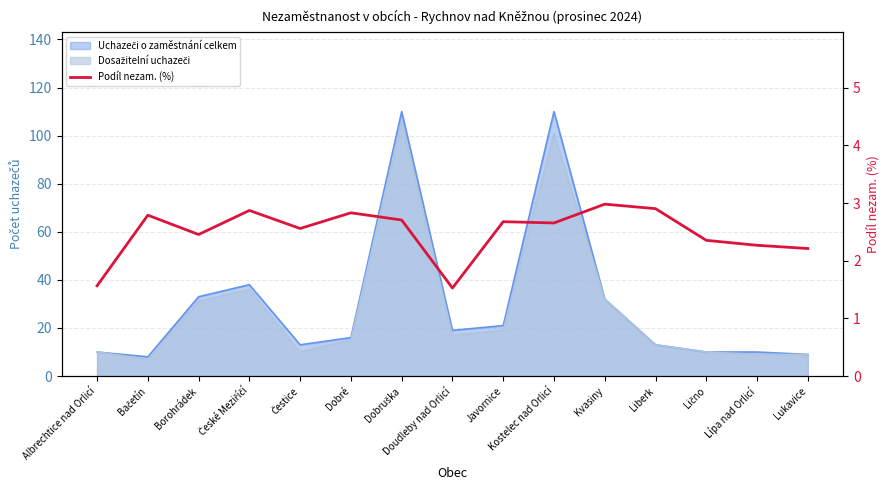

Does the chart have visible grid lines?

Yes